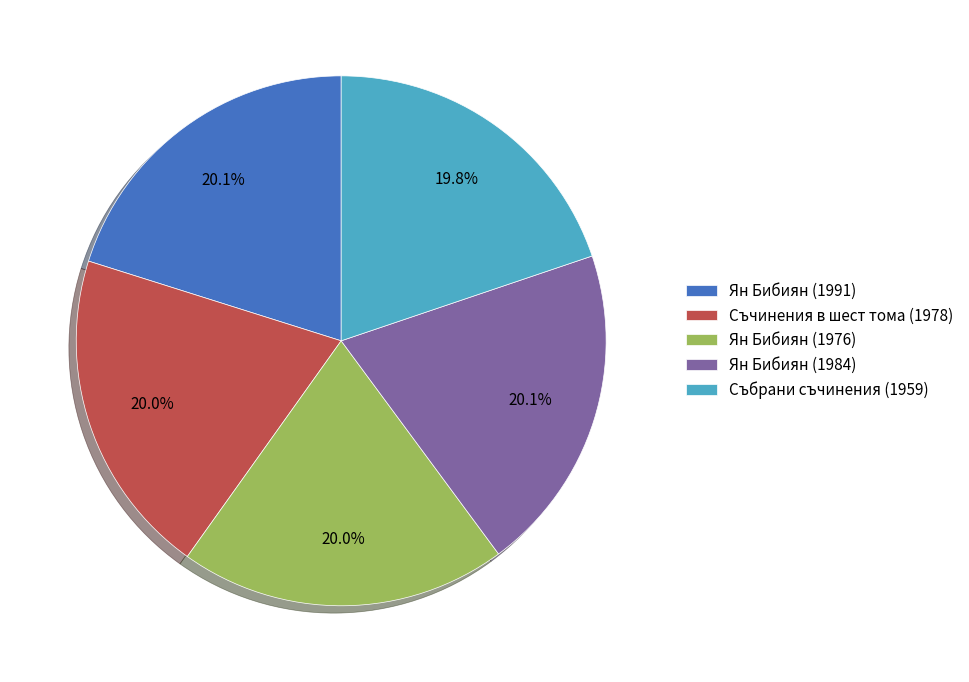

How many slices are in this pie chart?

5